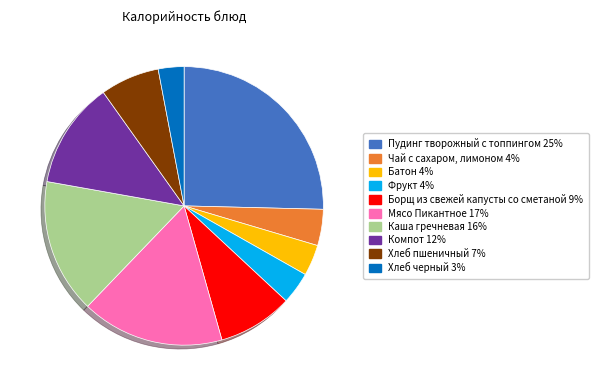

Is it true that Компот is 1% of the pie?

False